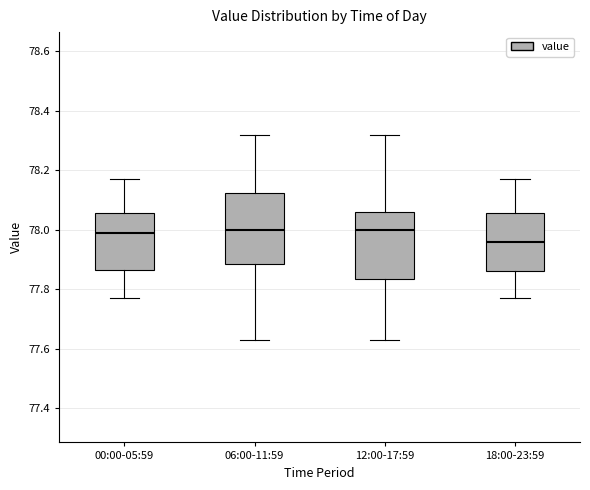

Which box's median line is the lowest?

18:00-23:59